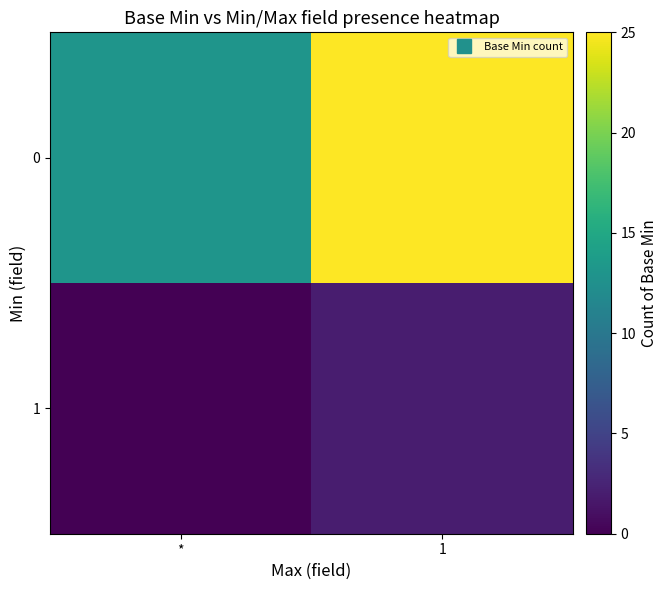

List the series in order of their overall mean, highest first.

0, 1